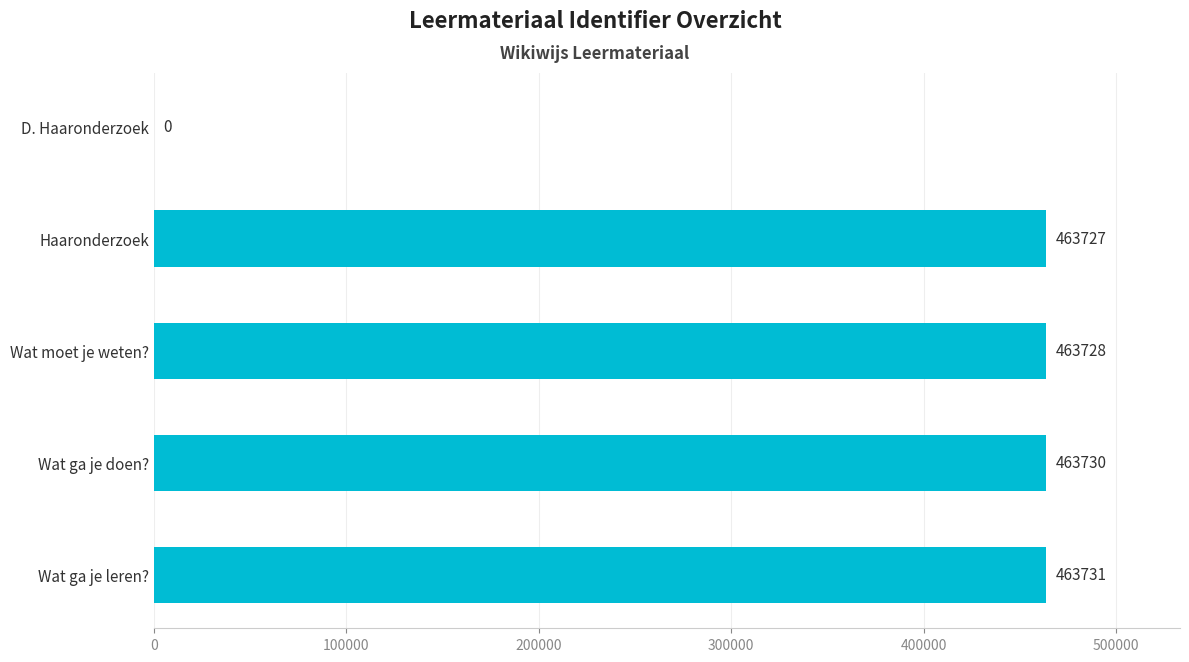

What is the sum of all values?

1854916